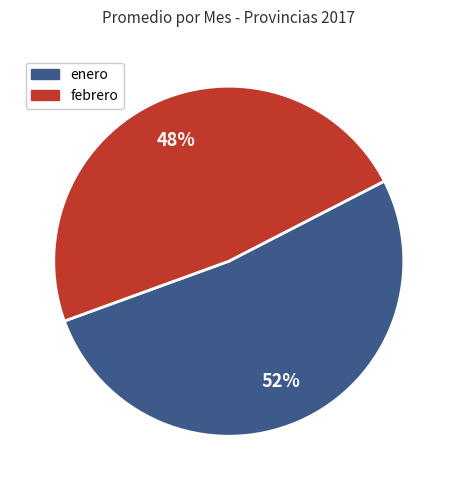

Is it true that enero is 52% of the pie?

True